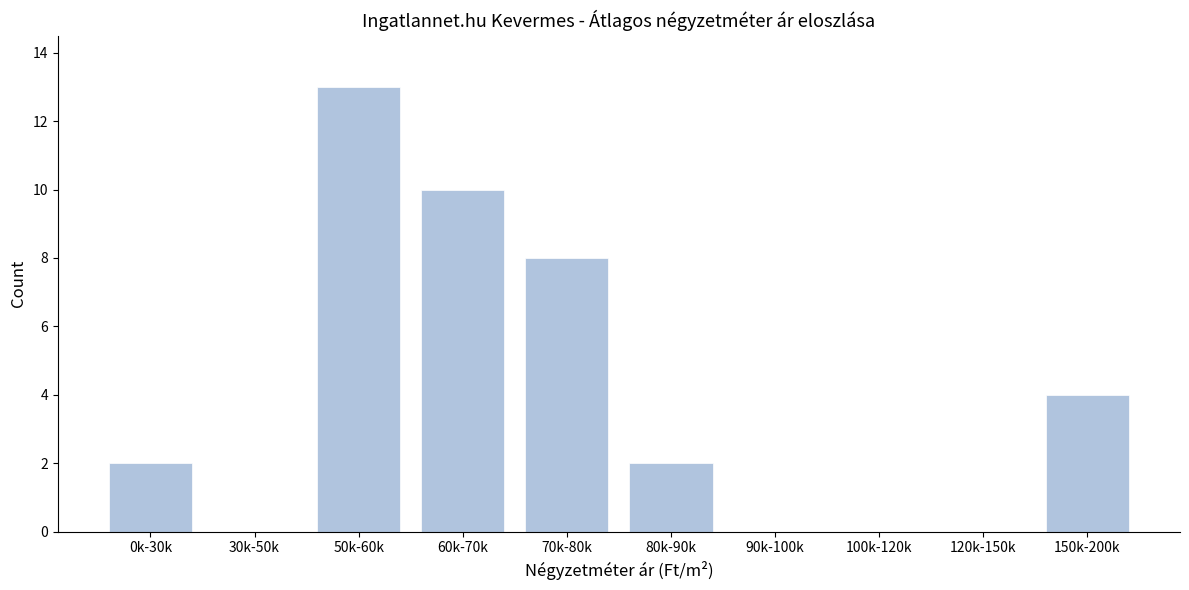

Reading left to right, extract all data points from this chart.

0k-30k=2	30k-50k=0	50k-60k=13	60k-70k=10	70k-80k=8	80k-90k=2	90k-100k=0	100k-120k=0	120k-150k=0	150k-200k=4